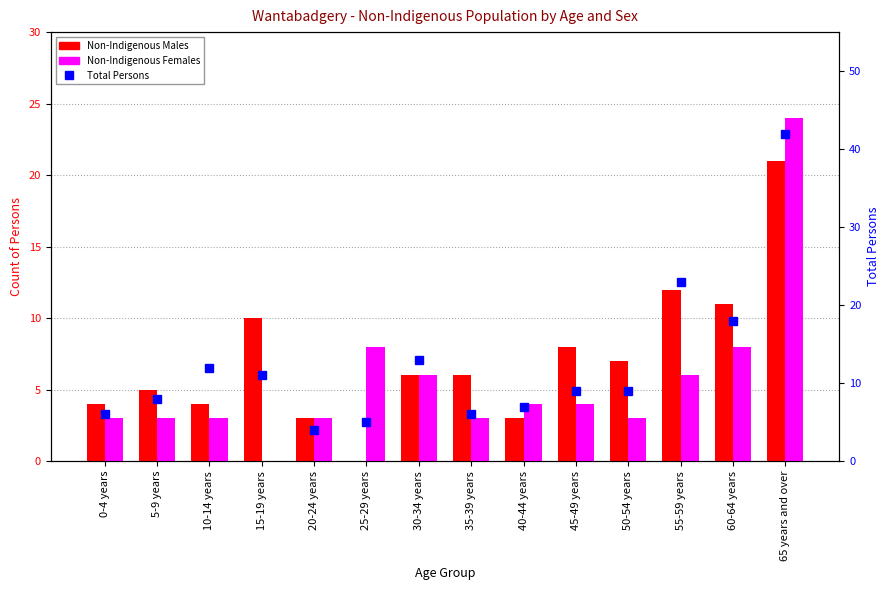

What is the difference between the Non-Indigenous Females values at 20-24 years and 60-64 years?

5